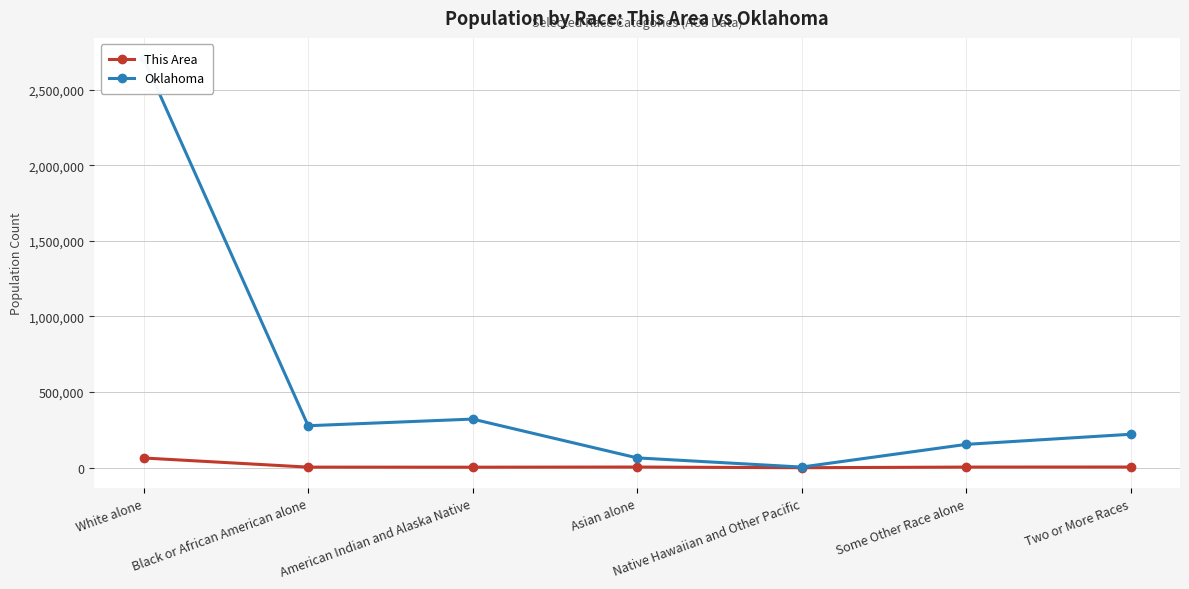

What is the spread (max minus min) of values at Black or African American alone?

273703